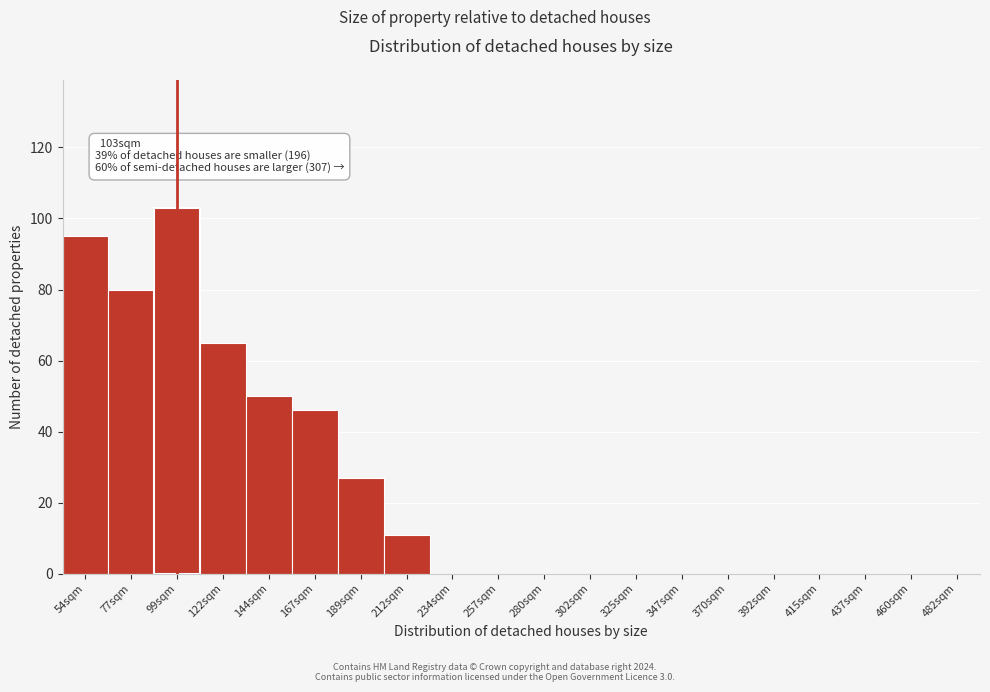

Reading right to left, list all the values displayed in this chart.

482sqm=0	460sqm=0	437sqm=0	415sqm=0	392sqm=0	370sqm=0	347sqm=0	325sqm=0	302sqm=0	280sqm=0	257sqm=0	234sqm=0	212sqm=11	189sqm=27	167sqm=46	144sqm=50	122sqm=65	99sqm=103	77sqm=80	54sqm=95